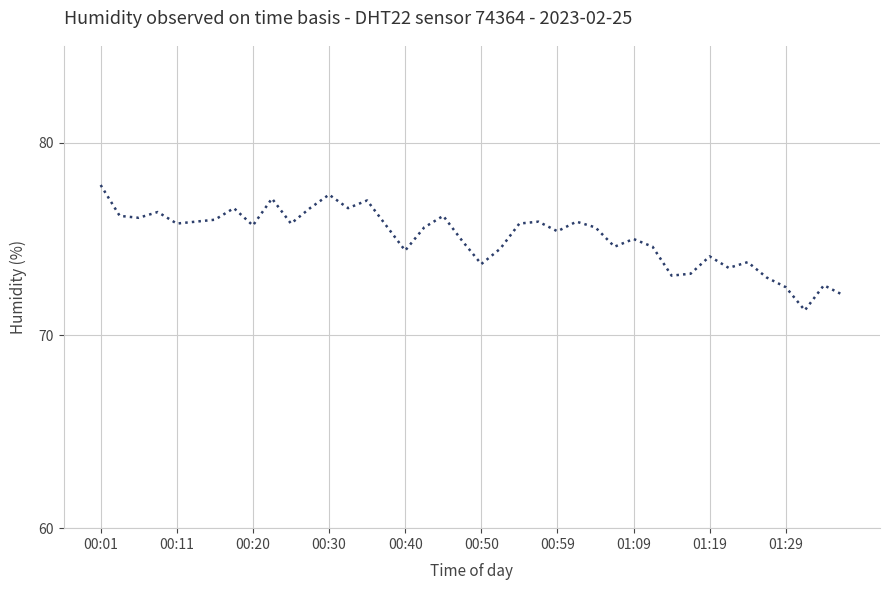

Is this an area chart (filled region under the line)?

No